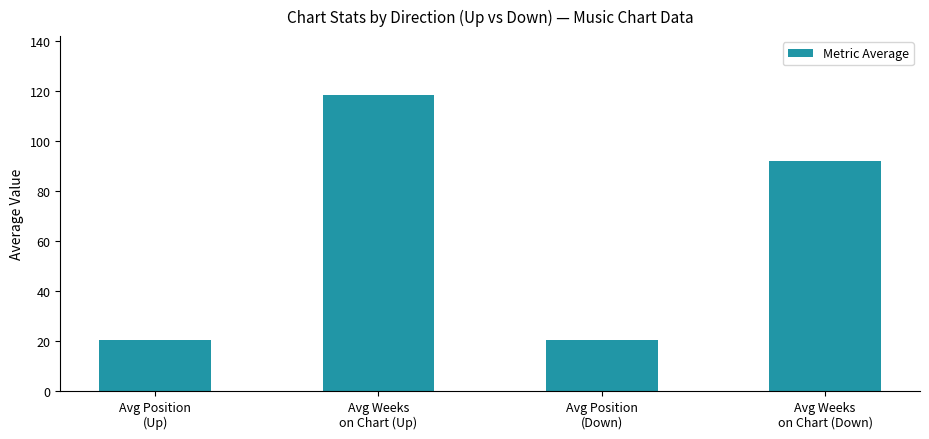

What is the difference between the maximum and minimum values?

97.9